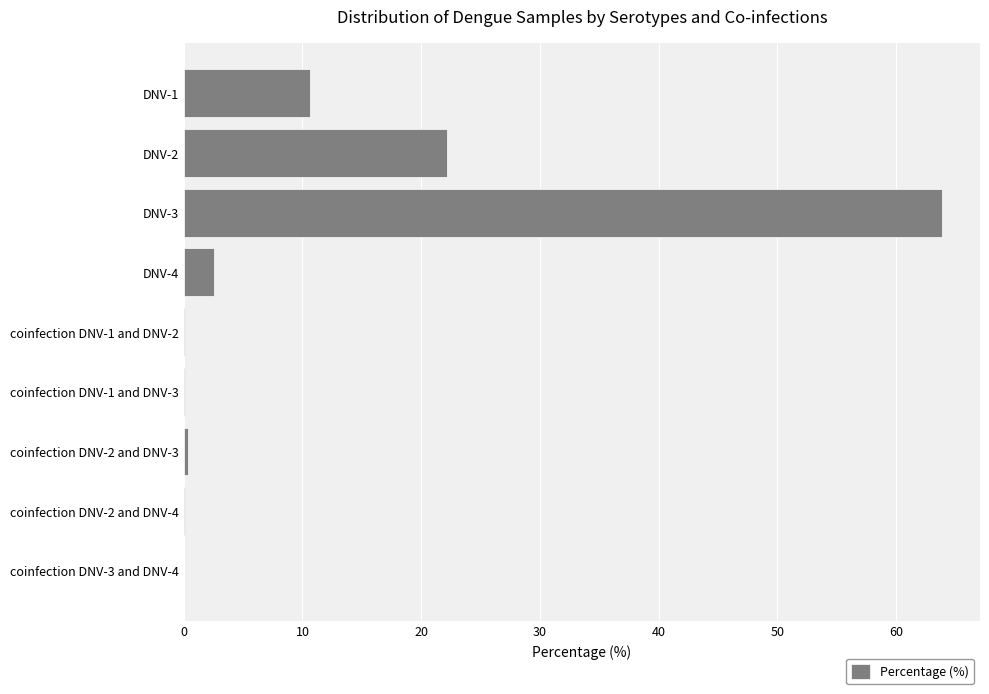

What is the sum of all values?

100.0